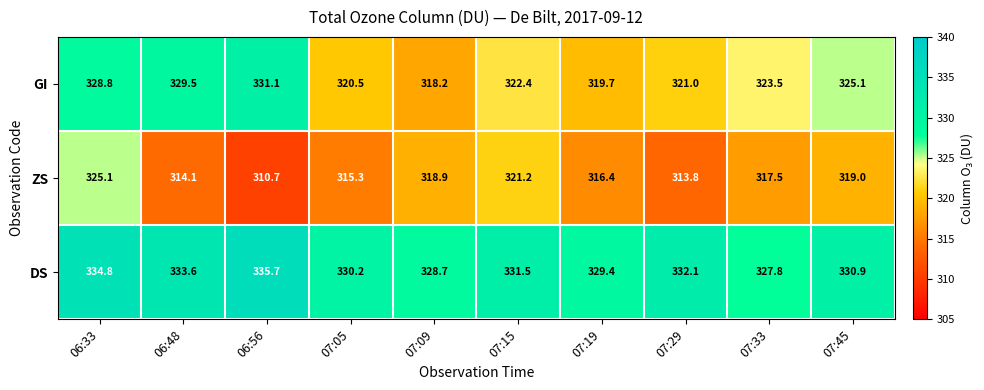

Reading left to right, transcribe all the data shown in this chart.

GI: 06:33=328.8	06:48=329.5	06:56=331.1	07:05=320.5	07:09=318.2	07:15=322.4	07:19=319.7	07:29=321.0	07:33=323.5	07:45=325.1
ZS: 06:33=325.1	06:48=314.1	06:56=310.7	07:05=315.3	07:09=318.9	07:15=321.2	07:19=316.4	07:29=313.8	07:33=317.5	07:45=319.0
DS: 06:33=334.8	06:48=333.6	06:56=335.7	07:05=330.2	07:09=328.7	07:15=331.5	07:19=329.4	07:29=332.1	07:33=327.8	07:45=330.9